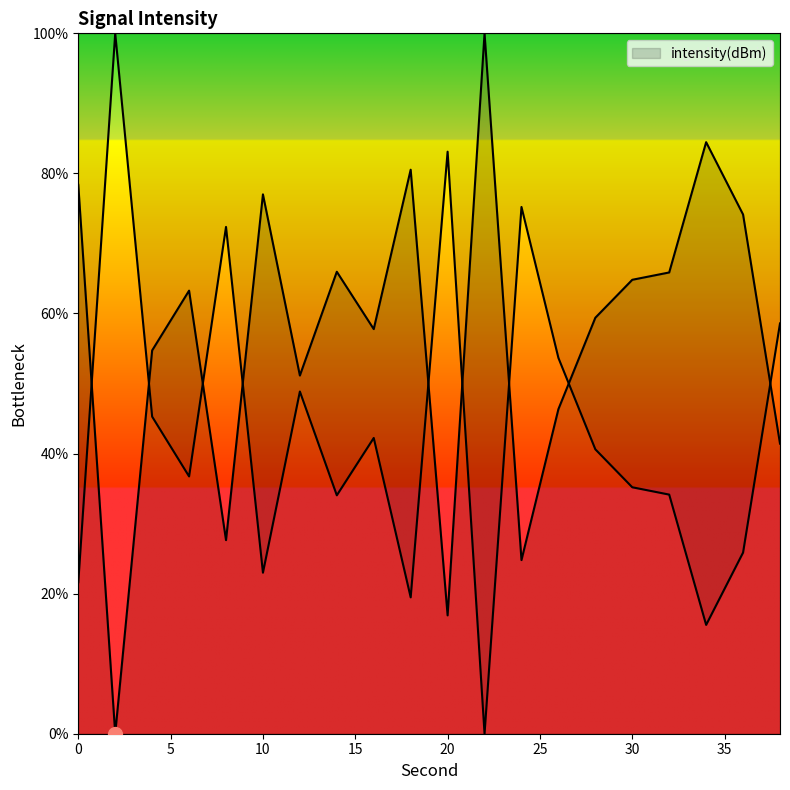

The value at 30 is 110.9. True or false?

False